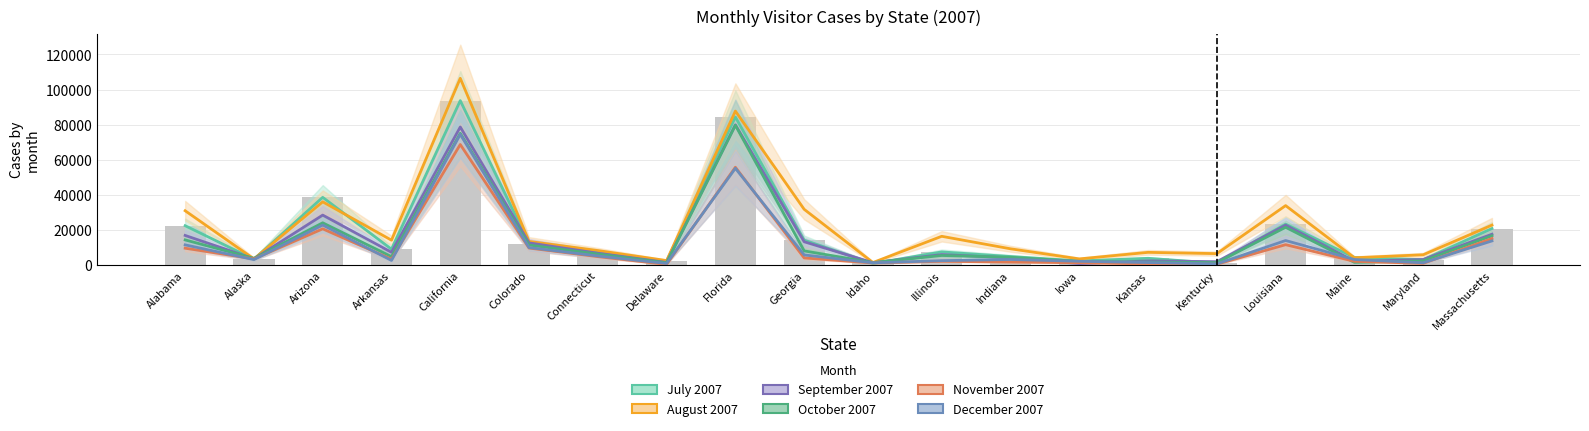

At Louisiana, list the series in order from smallest to largest.

November 2007, December 2007, October 2007, September 2007, July 2007, August 2007